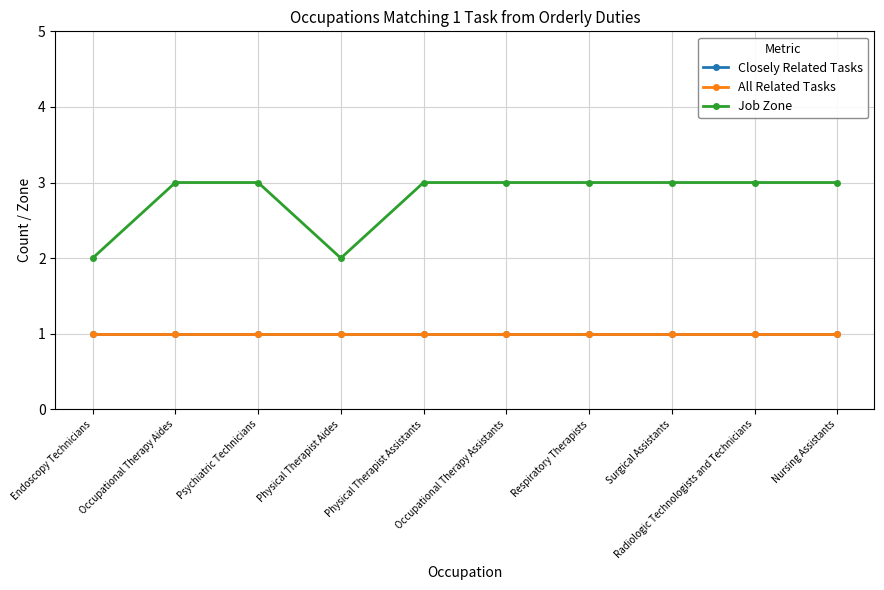

At which category does the chart reach its peak across all series?

Occupational Therapy Aides